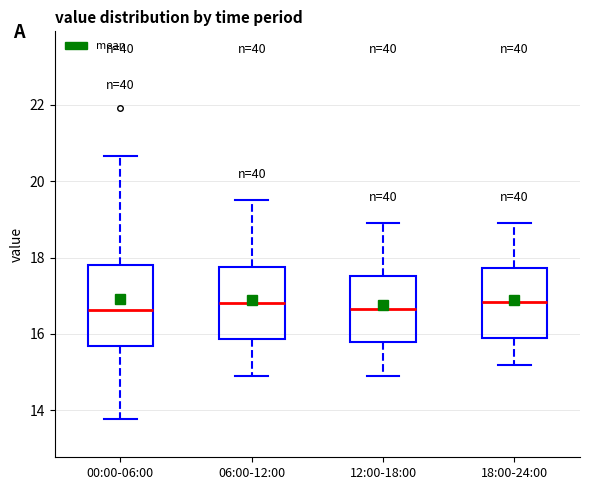

Reading left to right, read every box against the y-axis: the position of its median line, the range the box covers, and the ends of its whiskers. The values are not printed on the chart, so give them approximately, as read against the axis.

00:00-06:00: median 16.6, box 15.6 to 17.8, whiskers 13.8 to 20.6
06:00-12:00: median 16.8, box 15.8 to 17.8, whiskers 15.0 to 19.6
12:00-18:00: median 16.6, box 15.8 to 17.6, whiskers 15.0 to 19.0
18:00-24:00: median 16.8, box 16.0 to 17.8, whiskers 15.2 to 19.0